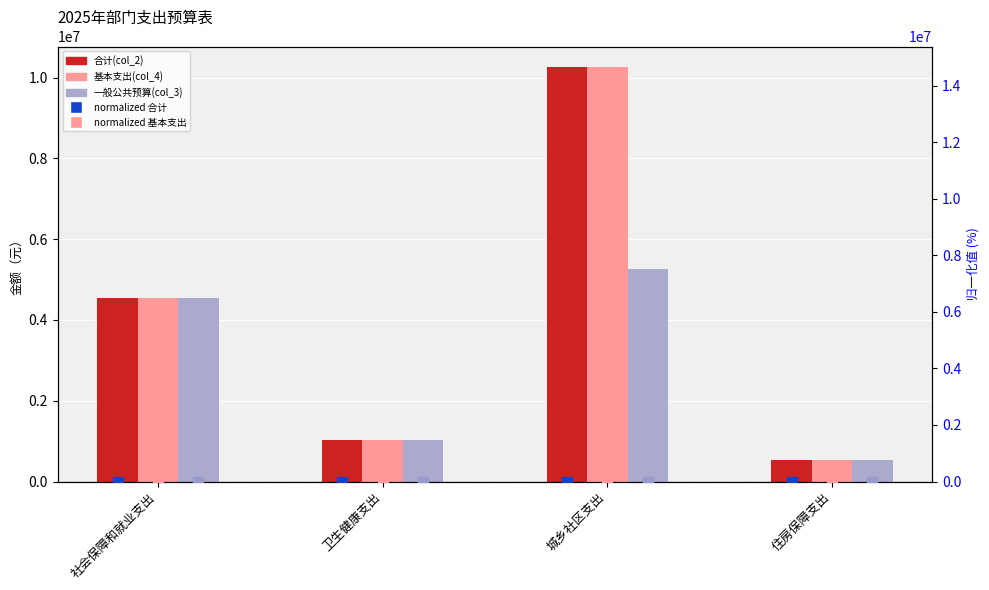

Which series has the largest total across all categories?

一般公共预算(col_3)